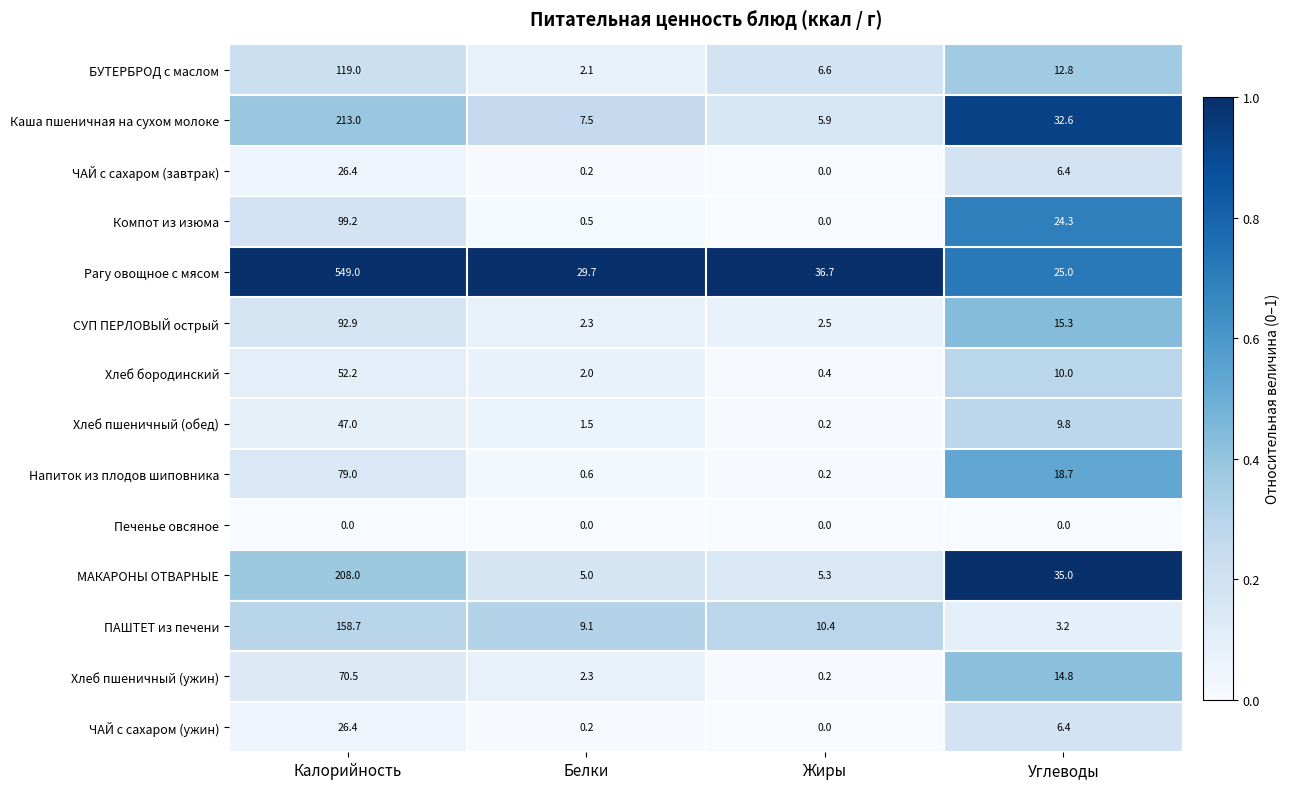

Is it true that МАКАРОНЫ ОТВАРНЫЕ equals 5.0 at Белки?

True